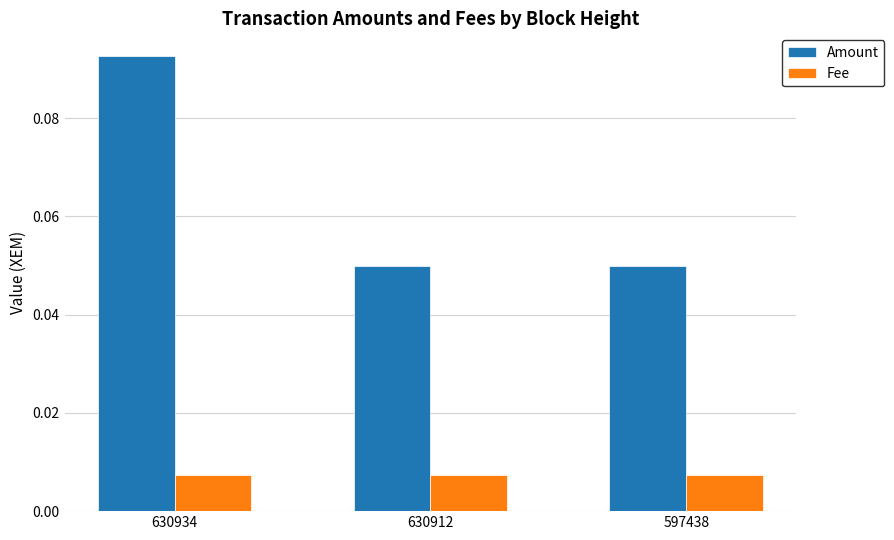

Rank the series by their maximum value, from highest to lowest.

Amount, Fee